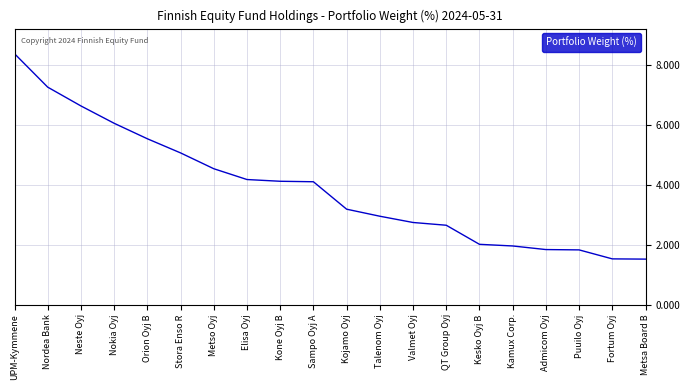

Count the number of values greater than 4.

10